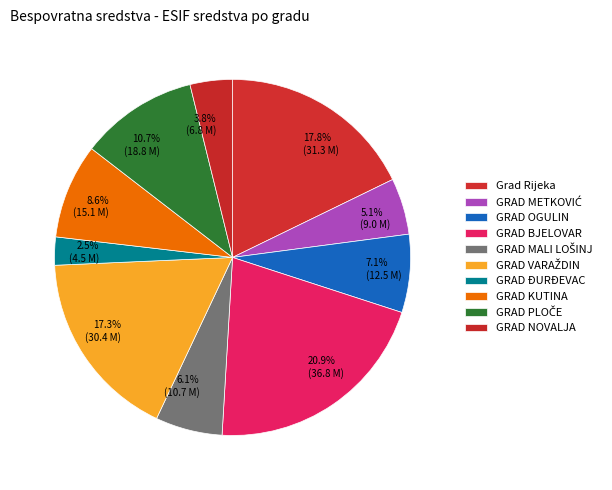

To the nearest percent, what is the combined percentage of Grad Rijeka and GRAD BJELOVAR?

39%